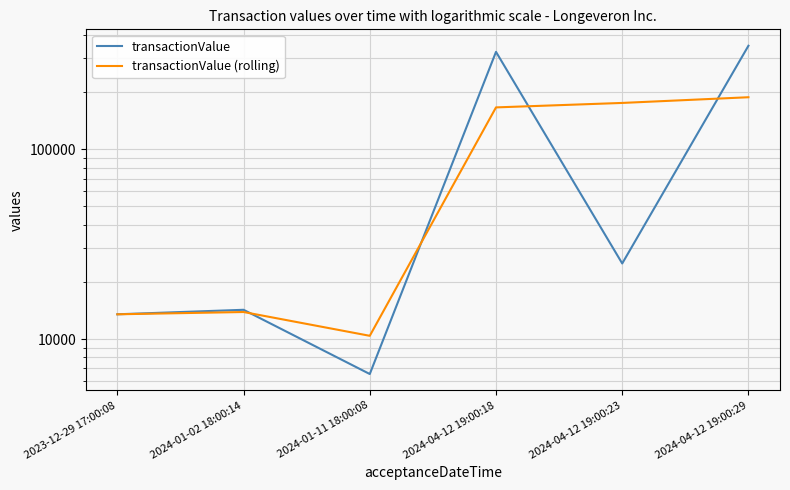

Reading left to right, list all the values displayed in this chart.

transactionValue: 2023-12-29 17:00:08=13500.0	2024-01-02 18:00:14=14257.0	2024-01-11 18:00:08=6545.0	2024-04-12 19:00:18=325000.0	2024-04-12 19:00:23=24999.0	2024-04-12 19:00:29=350000.0
transactionValue (rolling): 2023-12-29 17:00:08=13500.0	2024-01-02 18:00:14=13878.5	2024-01-11 18:00:08=10401.0	2024-04-12 19:00:18=165772.5	2024-04-12 19:00:23=174999.5	2024-04-12 19:00:29=187499.5